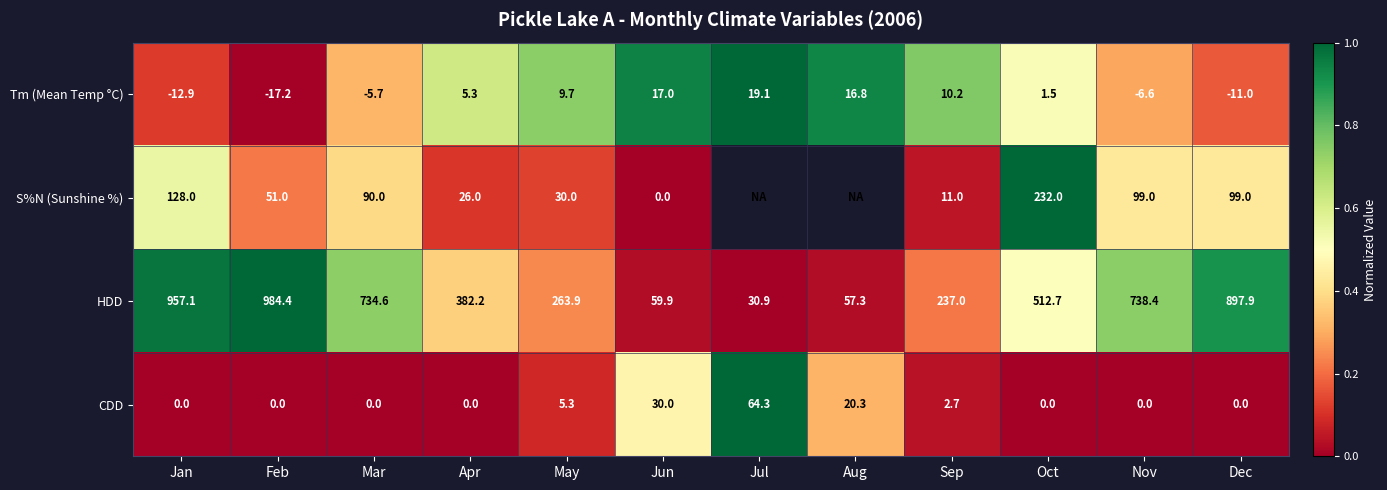

Rank the categories by HDD value from highest to lowest.

Feb, Jan, Dec, Nov, Mar, Oct, Apr, May, Sep, Jun, Aug, Jul